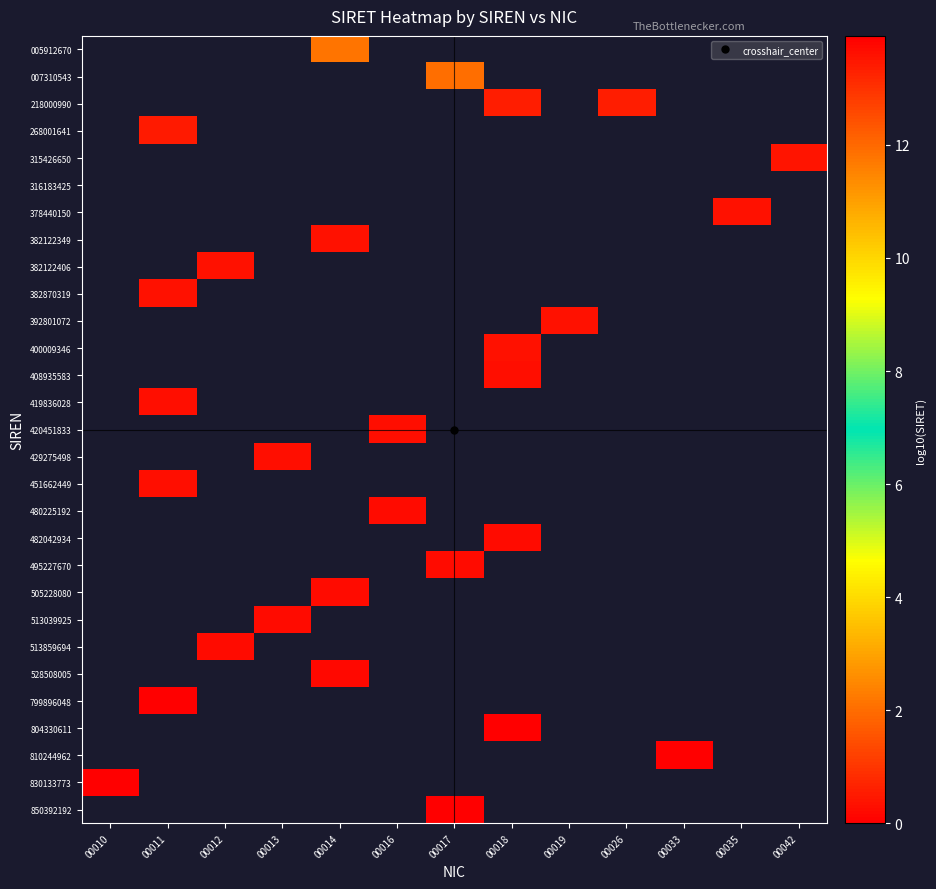

Reading right to left, transcribe all the data shown in this chart.

005912670: 00042=0.3	00035=0.3	00033=0.3	00026=0.3	00019=0.3	00018=0.3	00017=0.3	00016=0.3	00014=11.8	00013=0.3	00012=0.3	00011=0.3	00010=0.3
007310543: 00042=0.3	00035=0.3	00033=0.3	00026=0.3	00019=0.3	00018=0.3	00017=11.9	00016=0.3	00014=0.3	00013=0.3	00012=0.3	00011=0.3	00010=0.3
218000990: 00042=0.3	00035=0.3	00033=0.3	00026=13.3	00019=0.3	00018=13.3	00017=0.3	00016=0.3	00014=0.3	00013=0.3	00012=0.3	00011=0.3	00010=0.3
268001641: 00042=0.3	00035=0.3	00033=0.3	00026=0.3	00019=0.3	00018=0.3	00017=0.3	00016=0.3	00014=0.3	00013=0.3	00012=0.3	00011=13.4	00010=0.3
315426650: 00042=13.5	00035=0.3	00033=0.3	00026=0.3	00019=0.3	00018=0.3	00017=0.3	00016=0.3	00014=0.3	00013=0.3	00012=0.3	00011=0.3	00010=0.3
316183425: 00042=0.3	00035=0.3	00033=0.3	00026=0.3	00019=0.3	00018=0.3	00017=0.3	00016=0.3	00014=0.3	00013=0.3	00012=0.3	00011=0.3	00010=0.3
378440150: 00042=0.3	00035=13.6	00033=0.3	00026=0.3	00019=0.3	00018=0.3	00017=0.3	00016=0.3	00014=0.3	00013=0.3	00012=0.3	00011=0.3	00010=0.3
382122349: 00042=0.3	00035=0.3	00033=0.3	00026=0.3	00019=0.3	00018=0.3	00017=0.3	00016=0.3	00014=13.6	00013=0.3	00012=0.3	00011=0.3	00010=0.3
382122406: 00042=0.3	00035=0.3	00033=0.3	00026=0.3	00019=0.3	00018=0.3	00017=0.3	00016=0.3	00014=0.3	00013=0.3	00012=13.6	00011=0.3	00010=0.3
382870319: 00042=0.3	00035=0.3	00033=0.3	00026=0.3	00019=0.3	00018=0.3	00017=0.3	00016=0.3	00014=0.3	00013=0.3	00012=0.3	00011=13.6	00010=0.3
392801072: 00042=0.3	00035=0.3	00033=0.3	00026=0.3	00019=13.6	00018=0.3	00017=0.3	00016=0.3	00014=0.3	00013=0.3	00012=0.3	00011=0.3	00010=0.3
400009346: 00042=0.3	00035=0.3	00033=0.3	00026=0.3	00019=0.3	00018=13.6	00017=0.3	00016=0.3	00014=0.3	00013=0.3	00012=0.3	00011=0.3	00010=0.3
408935583: 00042=0.3	00035=0.3	00033=0.3	00026=0.3	00019=0.3	00018=13.6	00017=0.3	00016=0.3	00014=0.3	00013=0.3	00012=0.3	00011=0.3	00010=0.3
419836028: 00042=0.3	00035=0.3	00033=0.3	00026=0.3	00019=0.3	00018=0.3	00017=0.3	00016=0.3	00014=0.3	00013=0.3	00012=0.3	00011=13.6	00010=0.3
420451833: 00042=0.3	00035=0.3	00033=0.3	00026=0.3	00019=0.3	00018=0.3	00017=0.3	00016=13.6	00014=0.3	00013=0.3	00012=0.3	00011=0.3	00010=0.3
429275498: 00042=0.3	00035=0.3	00033=0.3	00026=0.3	00019=0.3	00018=0.3	00017=0.3	00016=0.3	00014=0.3	00013=13.6	00012=0.3	00011=0.3	00010=0.3
451662449: 00042=0.3	00035=0.3	00033=0.3	00026=0.3	00019=0.3	00018=0.3	00017=0.3	00016=0.3	00014=0.3	00013=0.3	00012=0.3	00011=13.7	00010=0.3
480225192: 00042=0.3	00035=0.3	00033=0.3	00026=0.3	00019=0.3	00018=0.3	00017=0.3	00016=13.7	00014=0.3	00013=0.3	00012=0.3	00011=0.3	00010=0.3
482042934: 00042=0.3	00035=0.3	00033=0.3	00026=0.3	00019=0.3	00018=13.7	00017=0.3	00016=0.3	00014=0.3	00013=0.3	00012=0.3	00011=0.3	00010=0.3
495227670: 00042=0.3	00035=0.3	00033=0.3	00026=0.3	00019=0.3	00018=0.3	00017=13.7	00016=0.3	00014=0.3	00013=0.3	00012=0.3	00011=0.3	00010=0.3
505228080: 00042=0.3	00035=0.3	00033=0.3	00026=0.3	00019=0.3	00018=0.3	00017=0.3	00016=0.3	00014=13.7	00013=0.3	00012=0.3	00011=0.3	00010=0.3
513039925: 00042=0.3	00035=0.3	00033=0.3	00026=0.3	00019=0.3	00018=0.3	00017=0.3	00016=0.3	00014=0.3	00013=13.7	00012=0.3	00011=0.3	00010=0.3
513859694: 00042=0.3	00035=0.3	00033=0.3	00026=0.3	00019=0.3	00018=0.3	00017=0.3	00016=0.3	00014=0.3	00013=0.3	00012=13.7	00011=0.3	00010=0.3
528508005: 00042=0.3	00035=0.3	00033=0.3	00026=0.3	00019=0.3	00018=0.3	00017=0.3	00016=0.3	00014=13.7	00013=0.3	00012=0.3	00011=0.3	00010=0.3
799896048: 00042=0.3	00035=0.3	00033=0.3	00026=0.3	00019=0.3	00018=0.3	00017=0.3	00016=0.3	00014=0.3	00013=0.3	00012=0.3	00011=13.9	00010=0.3
804330611: 00042=0.3	00035=0.3	00033=0.3	00026=0.3	00019=0.3	00018=13.9	00017=0.3	00016=0.3	00014=0.3	00013=0.3	00012=0.3	00011=0.3	00010=0.3
810244962: 00042=0.3	00035=0.3	00033=13.9	00026=0.3	00019=0.3	00018=0.3	00017=0.3	00016=0.3	00014=0.3	00013=0.3	00012=0.3	00011=0.3	00010=0.3
830133773: 00042=0.3	00035=0.3	00033=0.3	00026=0.3	00019=0.3	00018=0.3	00017=0.3	00016=0.3	00014=0.3	00013=0.3	00012=0.3	00011=0.3	00010=13.9
850392192: 00042=0.3	00035=0.3	00033=0.3	00026=0.3	00019=0.3	00018=0.3	00017=13.9	00016=0.3	00014=0.3	00013=0.3	00012=0.3	00011=0.3	00010=0.3